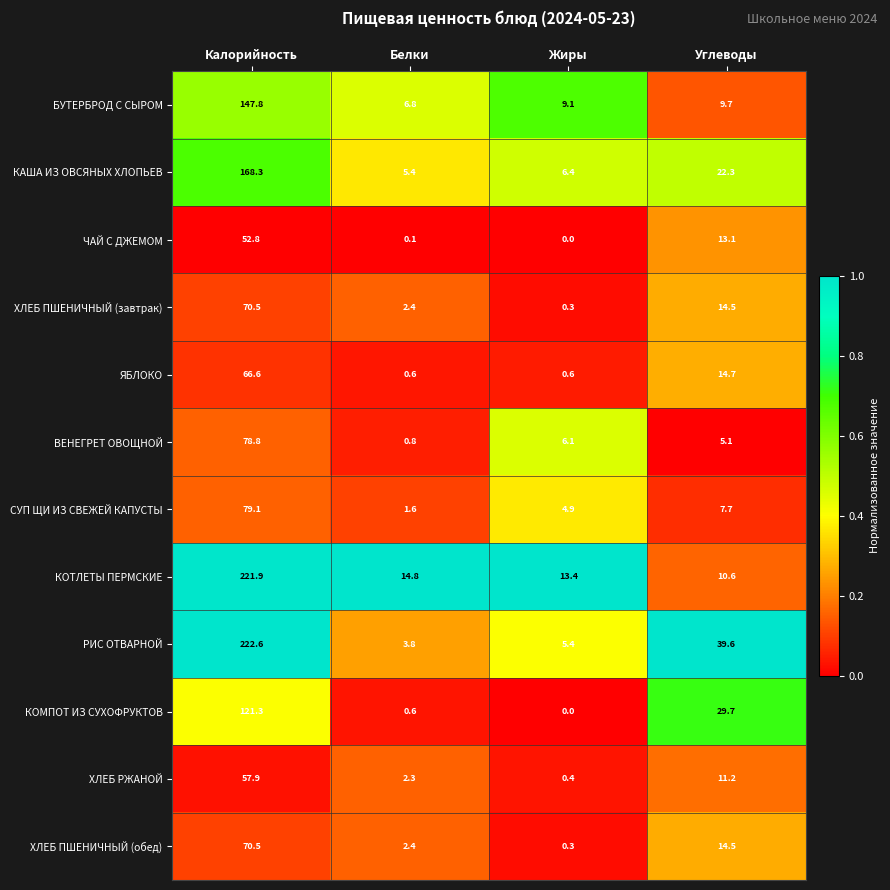

What is the highest value of the КАША ИЗ ОВСЯНЫХ ХЛОПЬЕВ series?

168.3